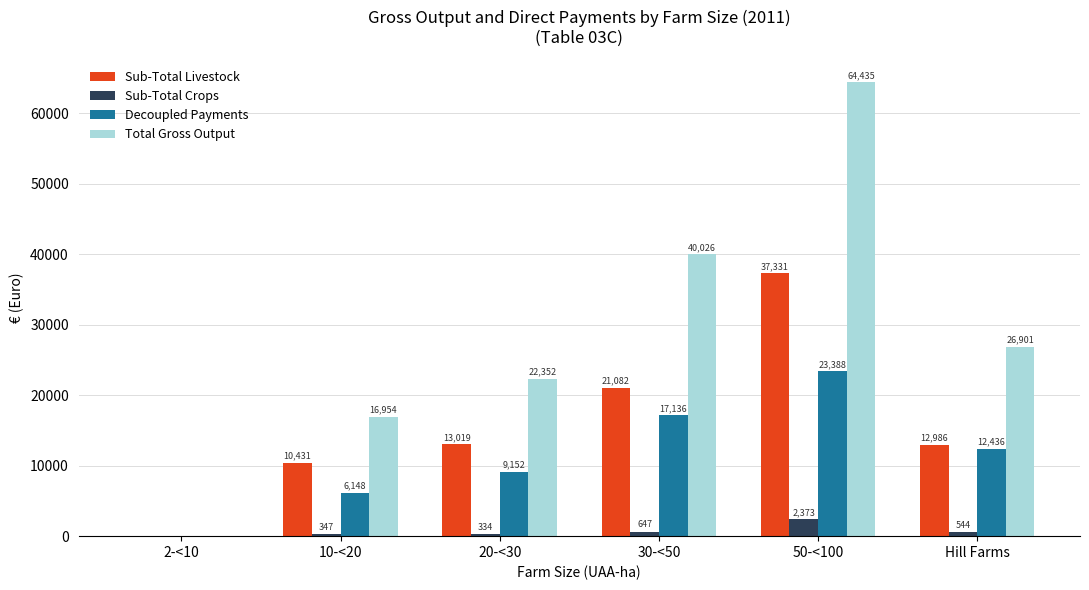

Which series changed the most between 10-<20 and 50-<100?

Total Gross Output